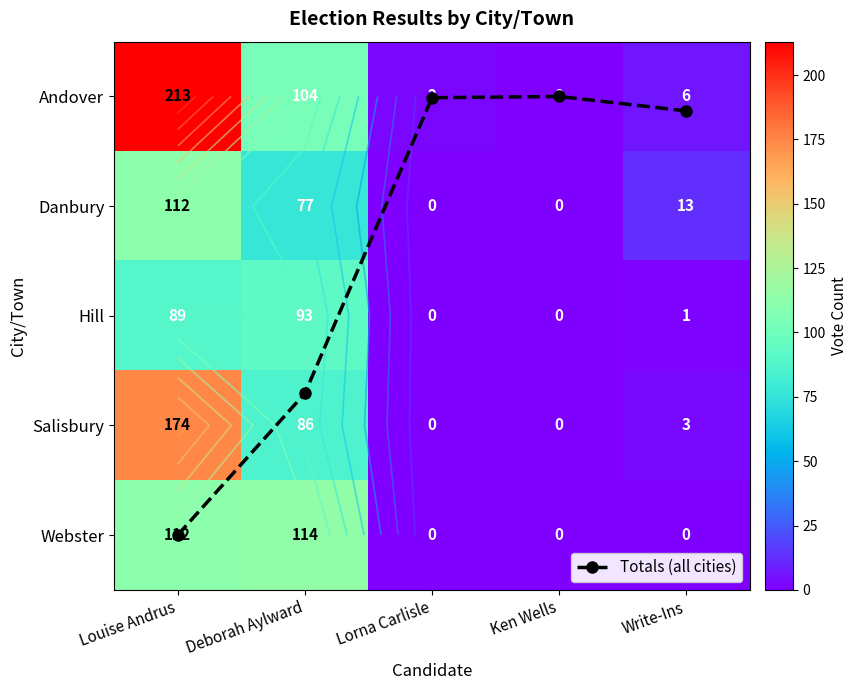

Rank the categories by Hill value from highest to lowest.

Deborah Aylward, Louise Andrus, Write-Ins, Lorna Carlisle, Ken Wells